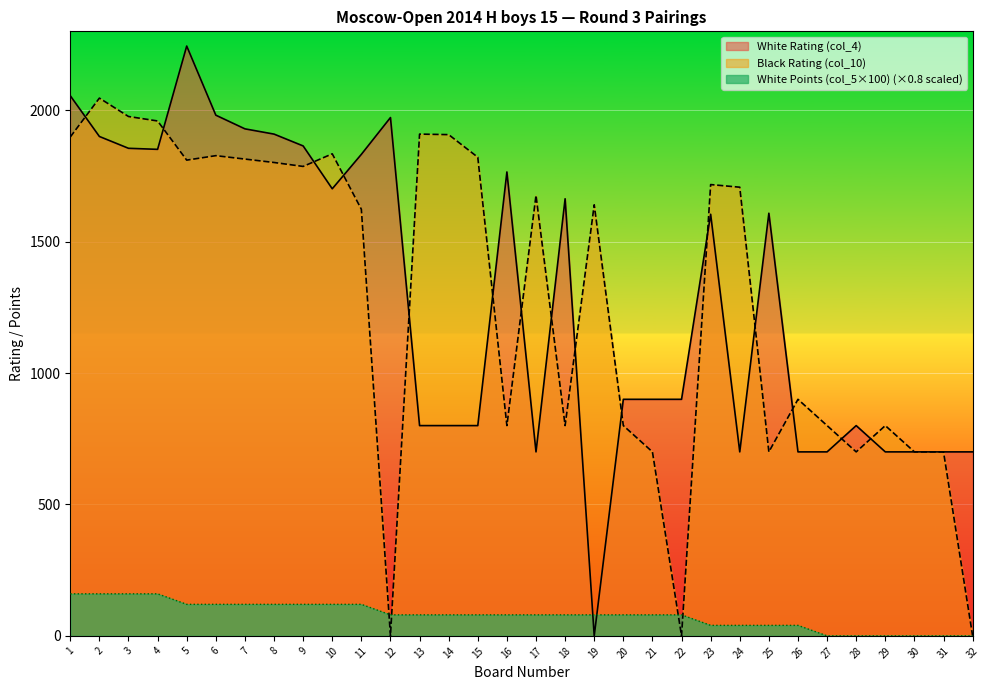

What is the total value across all series at 29?

1500